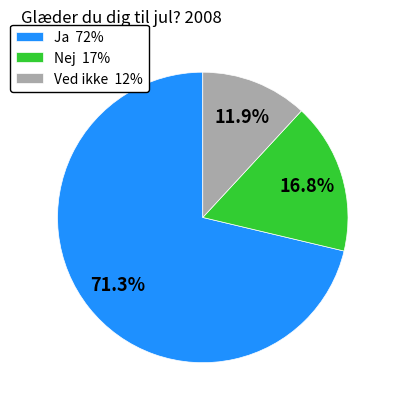

True or false: Ja accounts for 64% of the total.

False